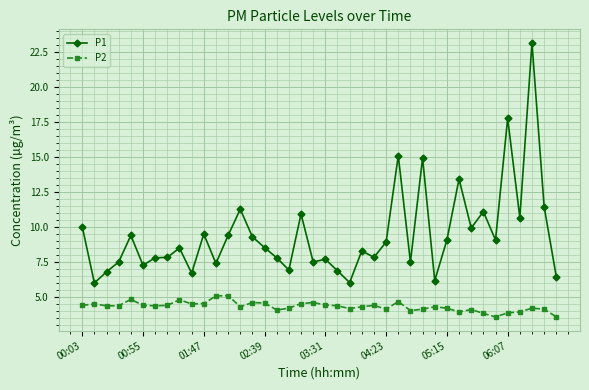

What is the value of the P1 point at the 2nd from the left?

6.0